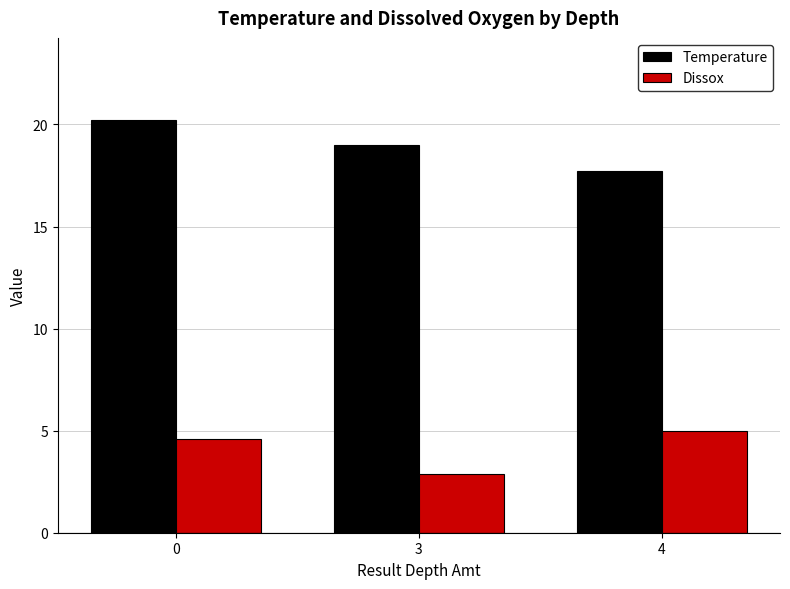

Reading left to right, list all the values displayed in this chart.

Temperature: 20.2	19.0	17.7
Dissox: 4.6	2.9	5.0